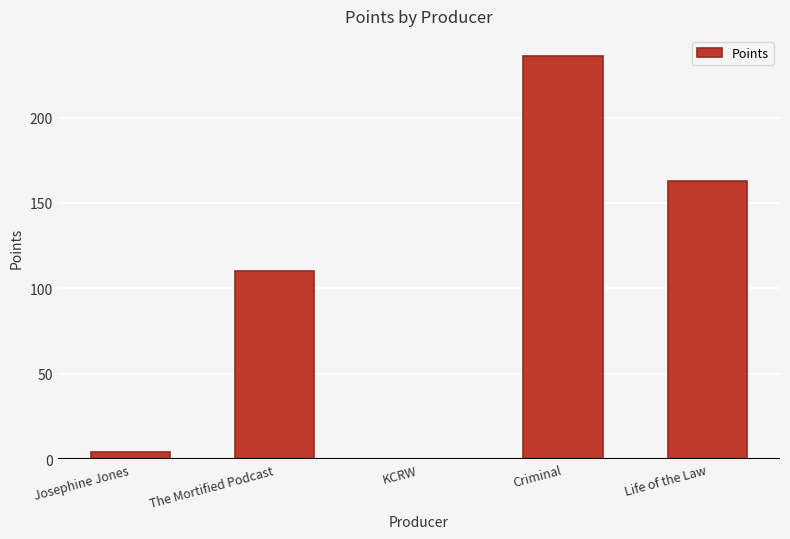

Between Criminal and The Mortified Podcast, which is larger?

Criminal